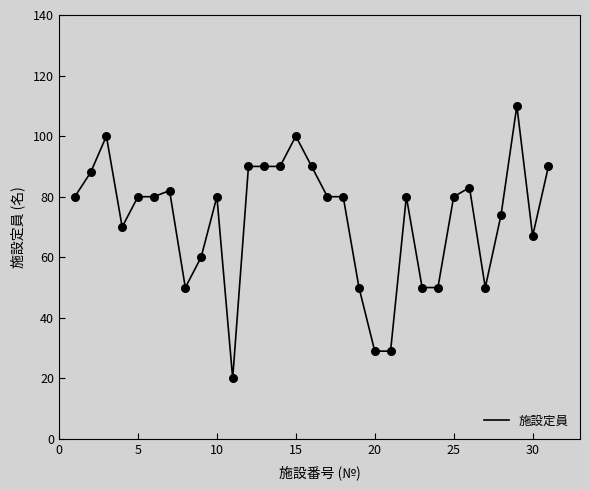

What is the smallest value displayed?

20